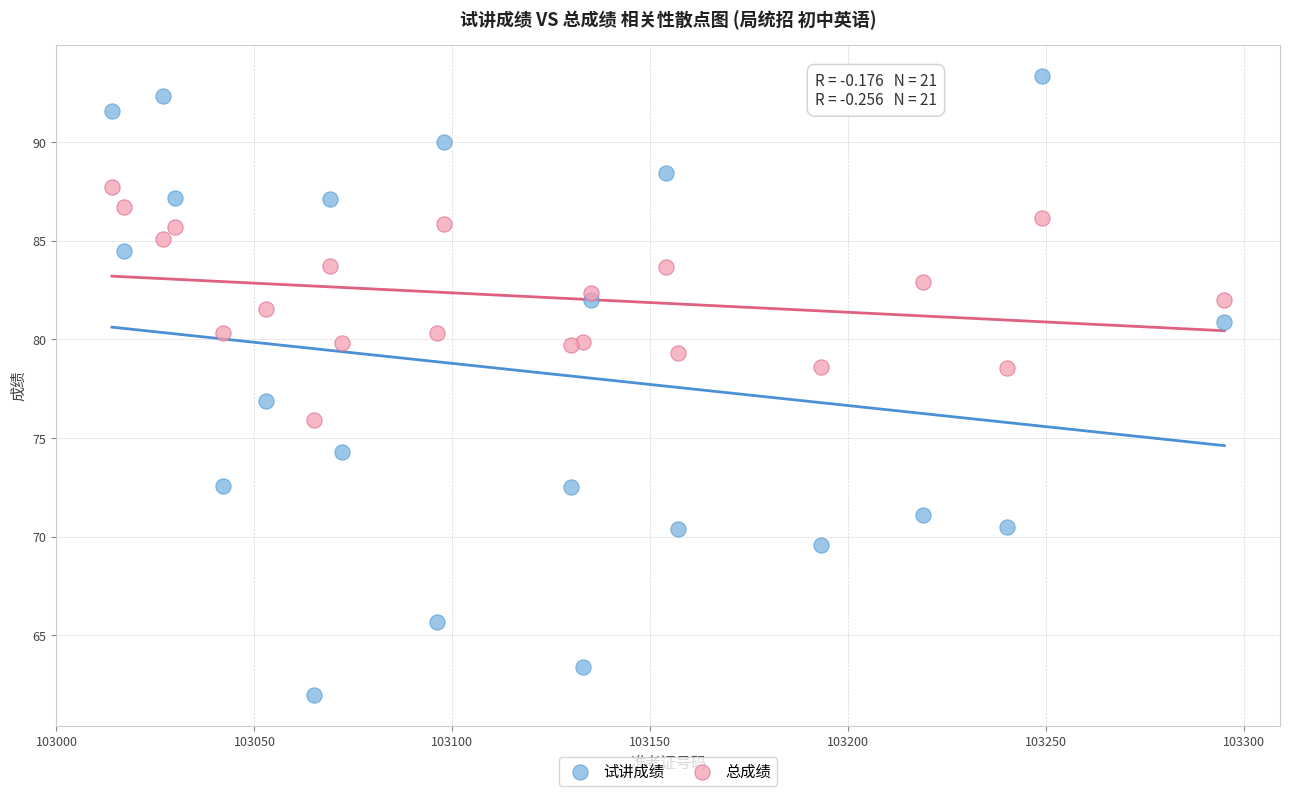

Which series has the largest Y range (max minus min)?

试讲成绩